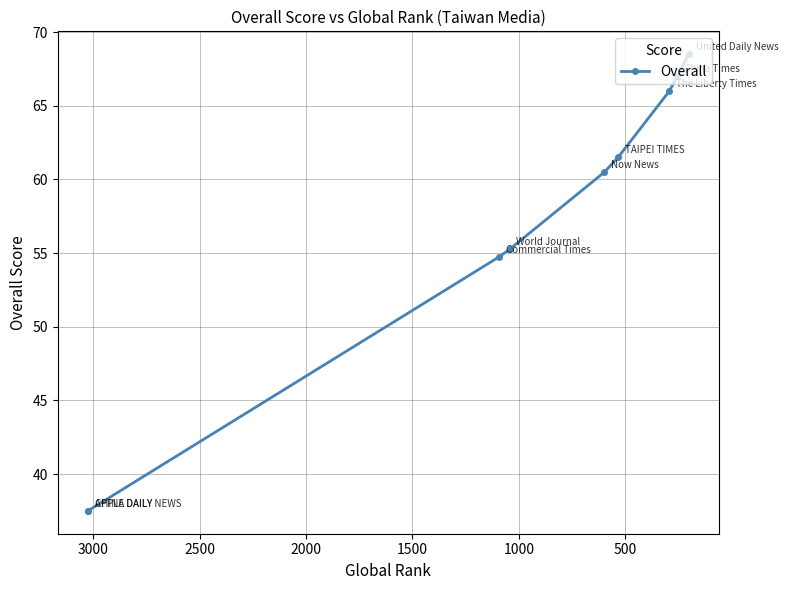

What is the average value?

56.5